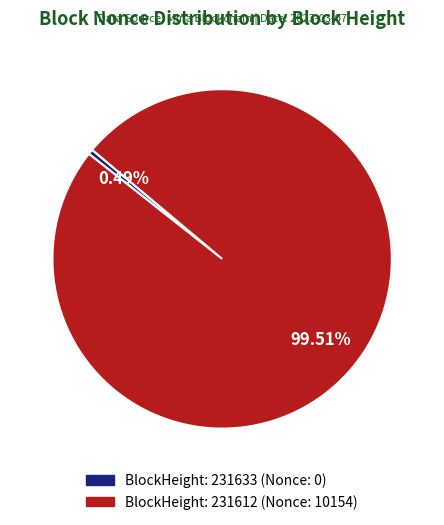

Count the number of slices in the pie.

2